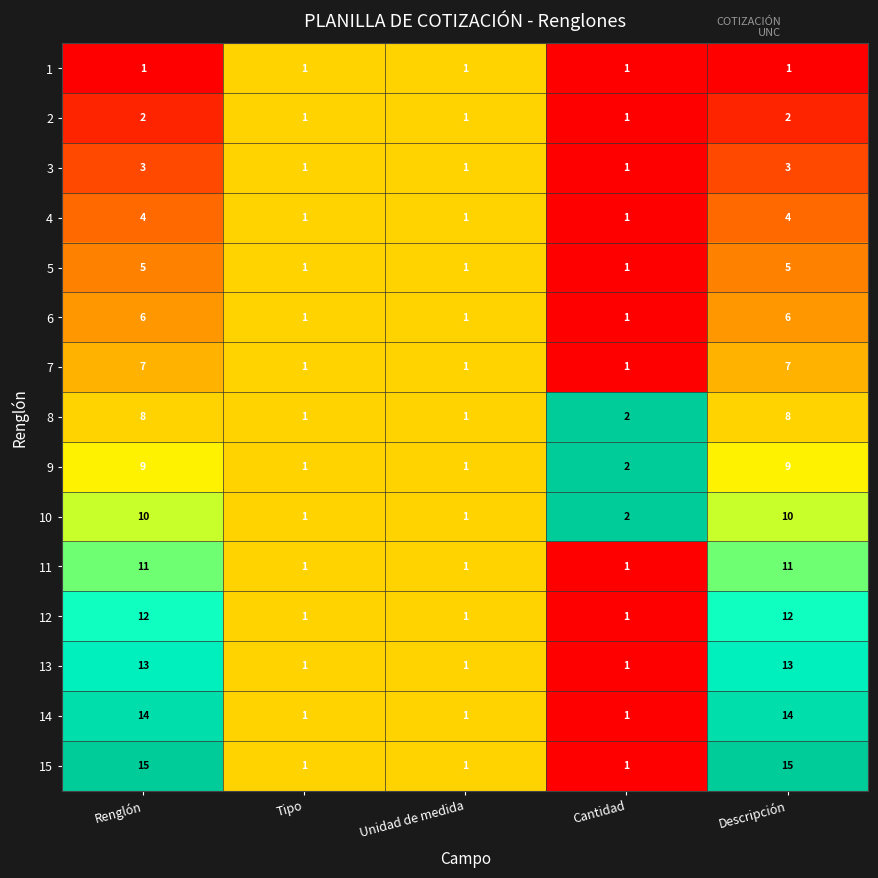

What is the greatest value displayed?

15